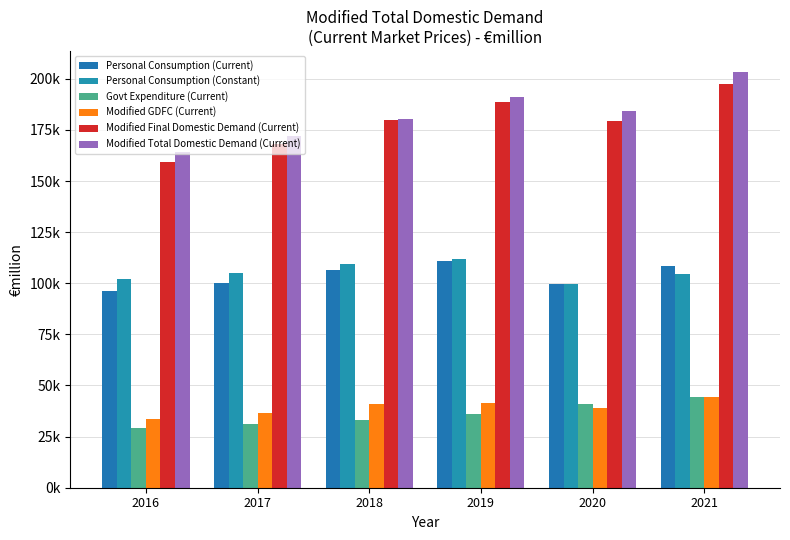

Does the chart contain stacked bars?

No